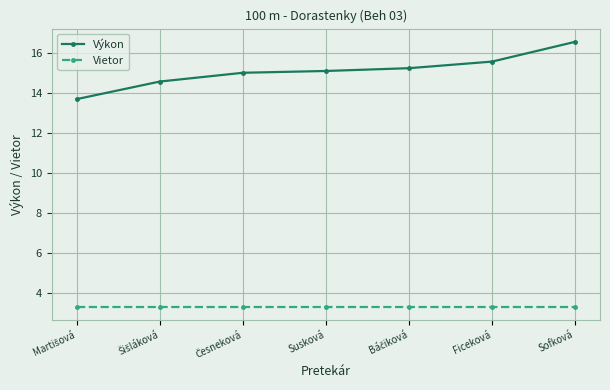

What is the sum of all Vietor values?

23.1